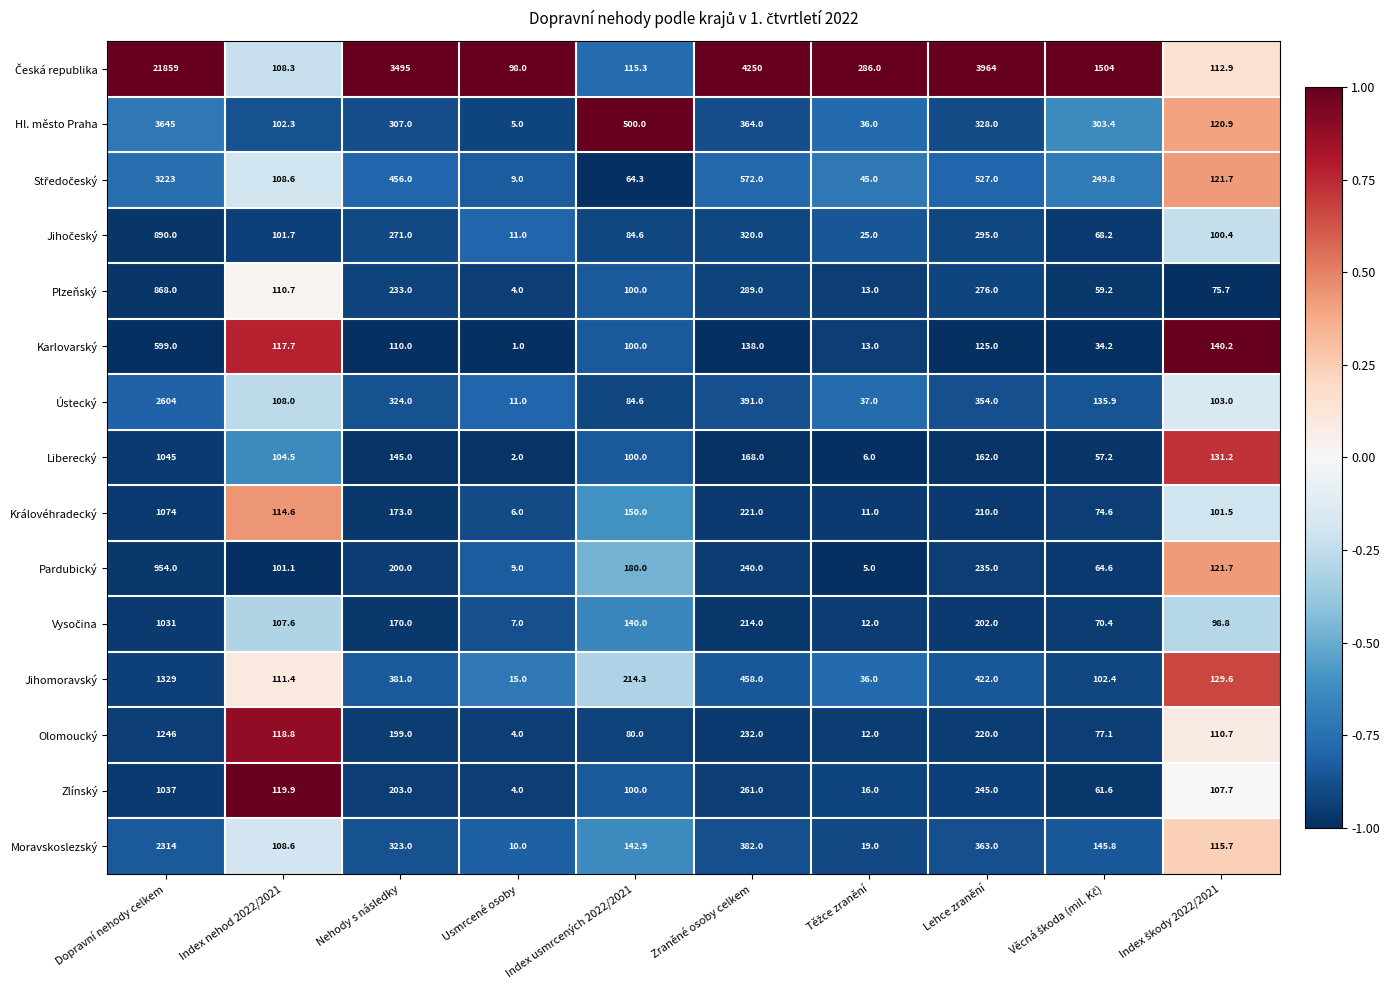

What is the maximum value shown in the chart?

21859.0